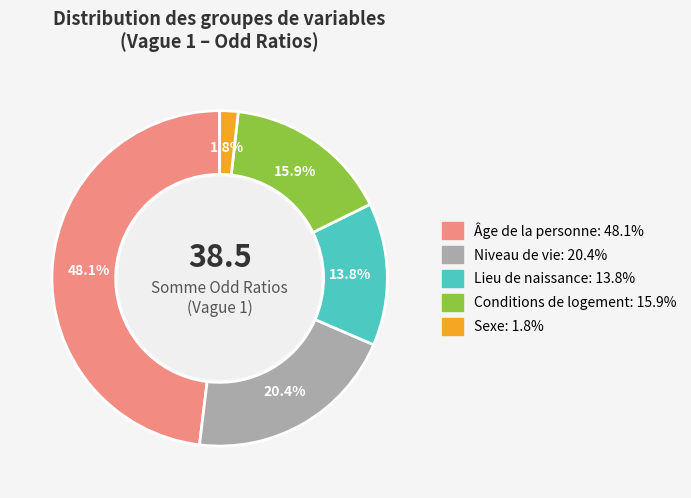

Count the number of slices in the pie.

5